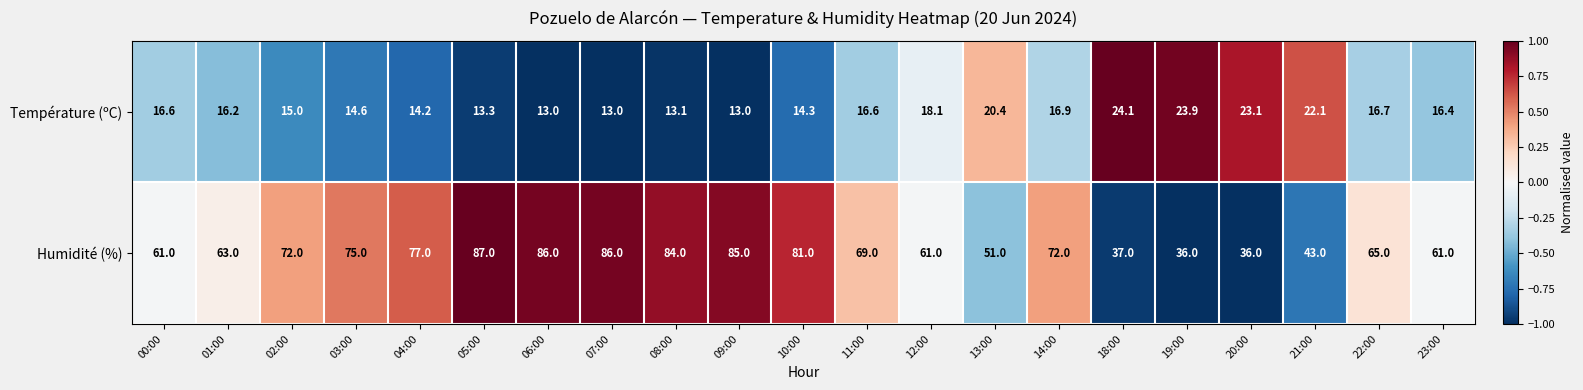

Where does the Température (ºC) series first go above 16?

00:00